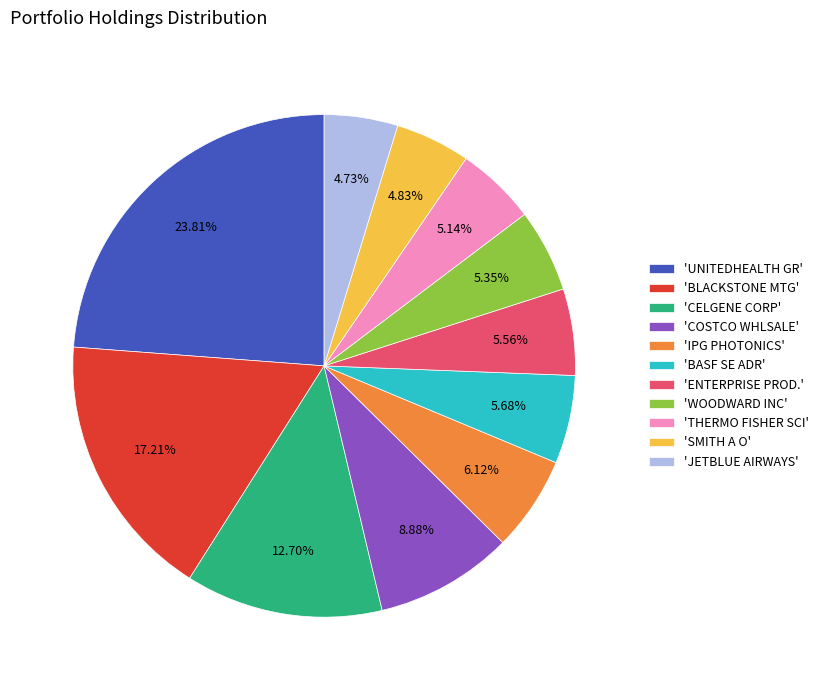

Which has a higher value, 'WOODWARD INC' or 'BLACKSTONE MTG'?

'BLACKSTONE MTG'